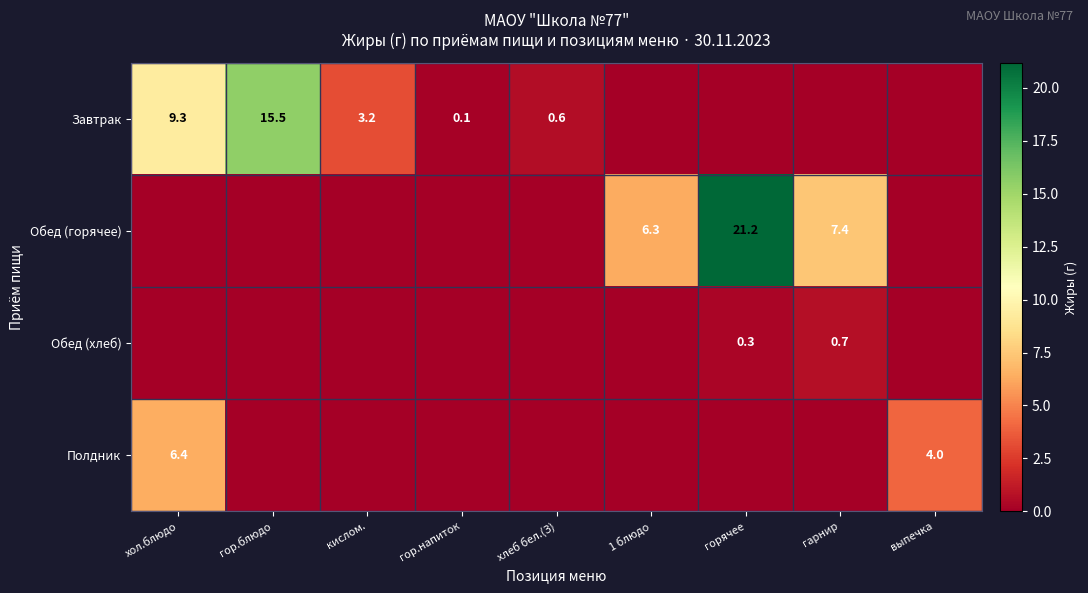

Is it true that Обед (хлеб) equals 0.9 at гарнир?

False